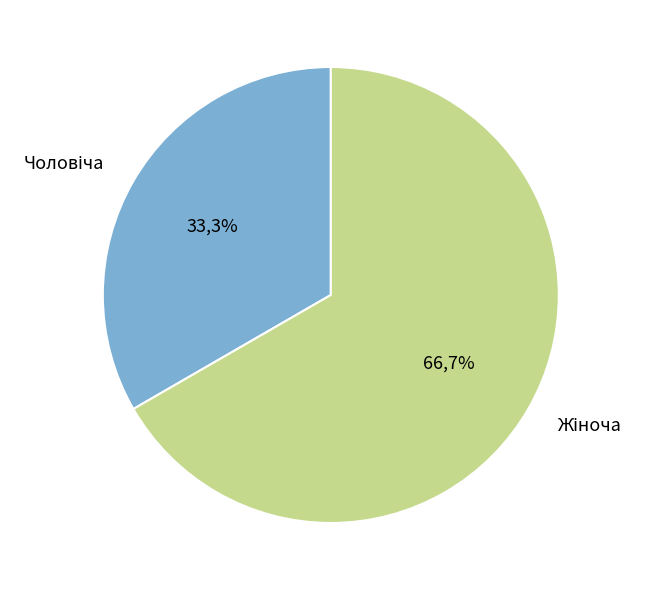

The Жіноча slice represents 67% of the pie. True or false?

True